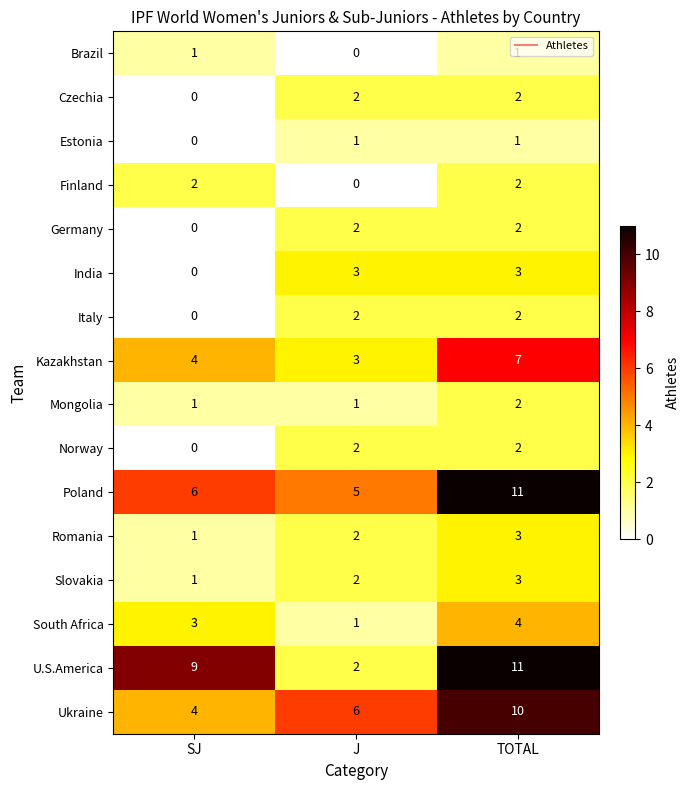

What is the maximum value shown in the chart?

11